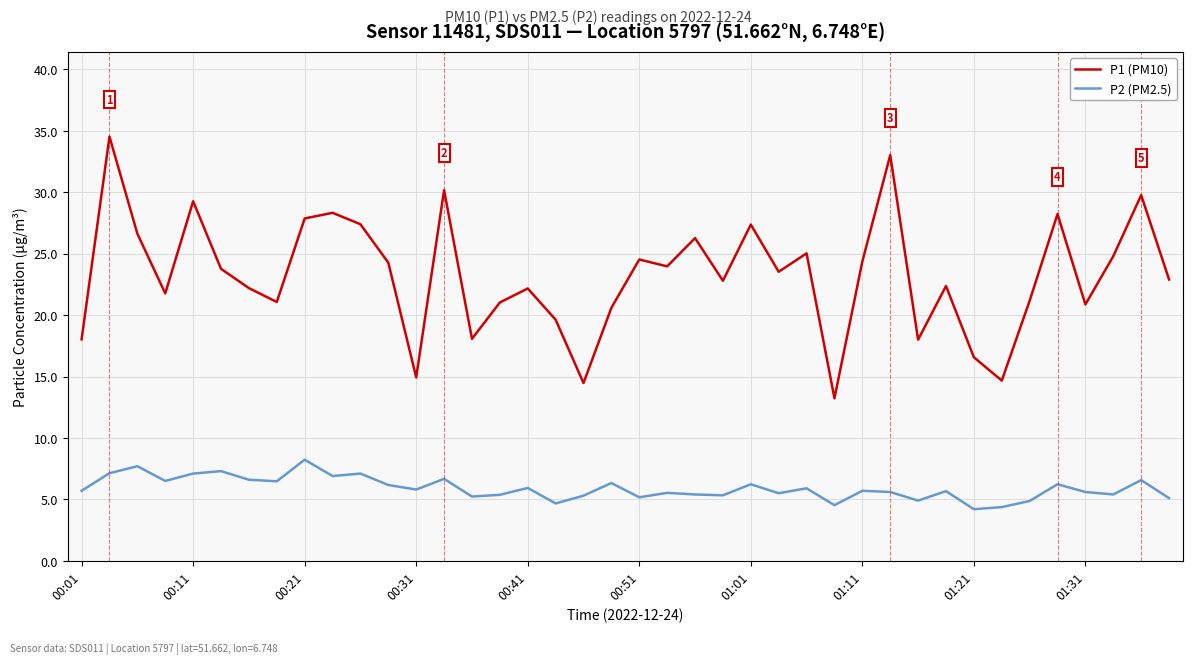

True or false: P1 (PM10) and P2 (PM2.5) intersect in this chart.

False